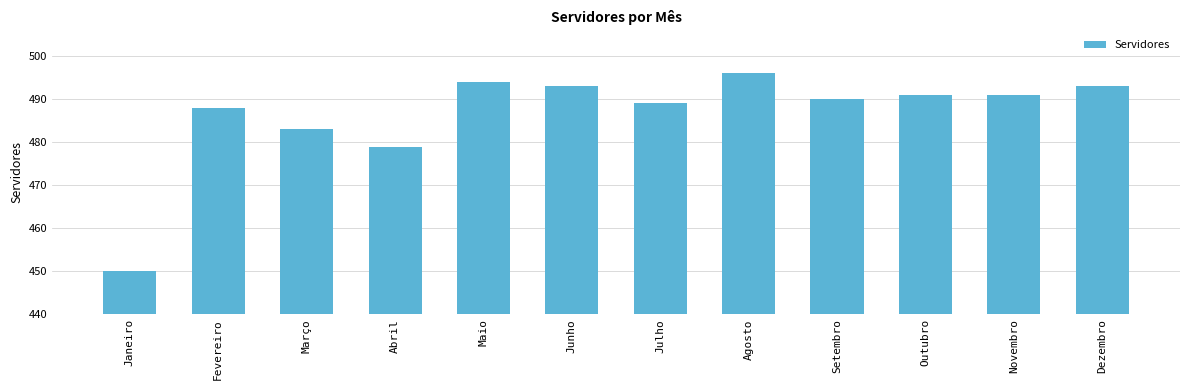

What is the sum of the values at Fevereiro and Agosto?

984